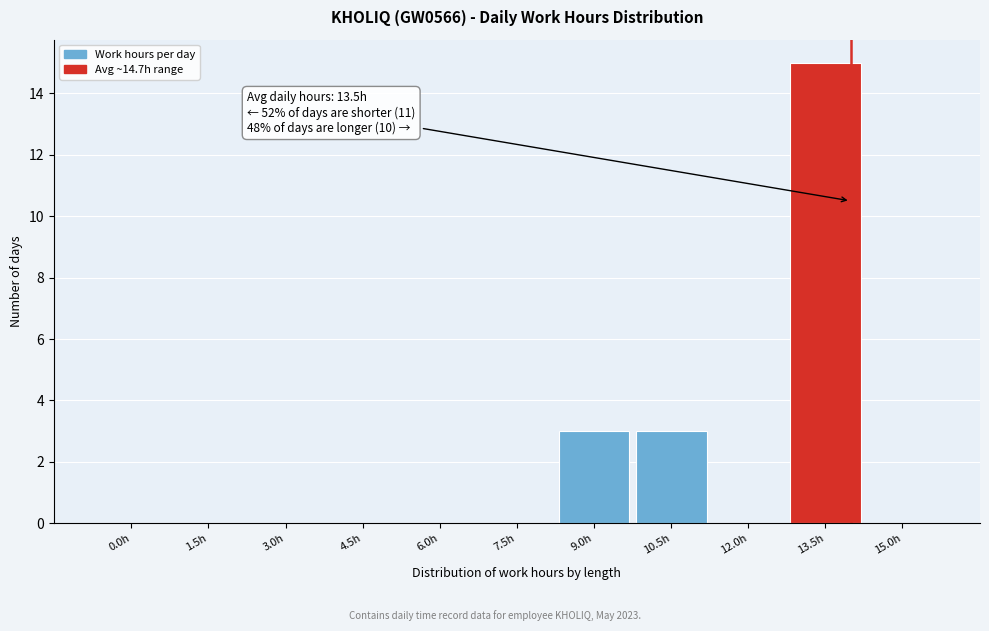

Reading left to right, transcribe all the data shown in this chart.

0.0h=0	1.5h=0	3.0h=0	4.5h=0	6.0h=0	7.5h=0	9.0h=3	10.5h=3	12.0h=0	13.5h=15	15.0h=0